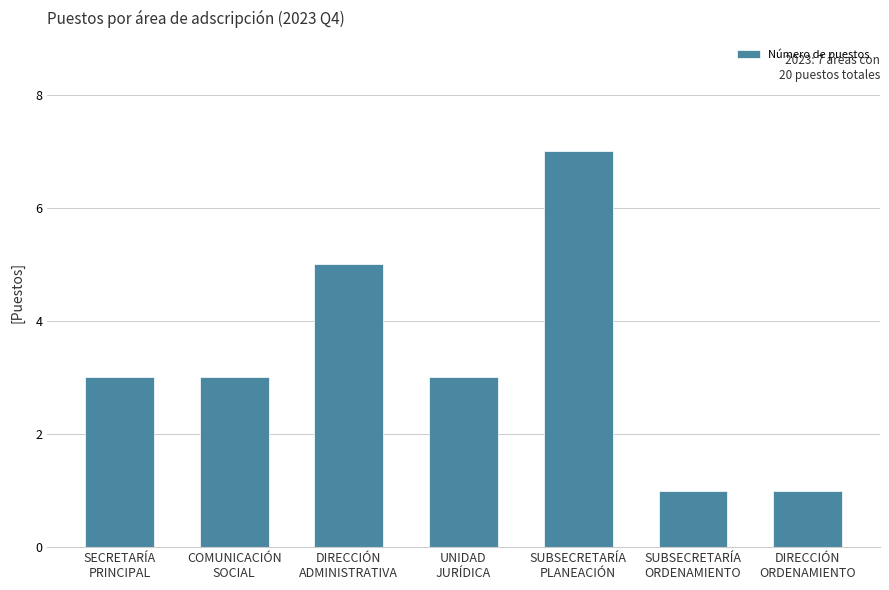

Reading left to right, list all the values displayed in this chart.

SECRETARÍA
PRINCIPAL=3	COMUNICACIÓN
SOCIAL=3	DIRECCIÓN
ADMINISTRATIVA=5	UNIDAD
JURÍDICA=3	SUBSECRETARÍA
PLANEACIÓN=7	SUBSECRETARÍA
ORDENAMIENTO=1	DIRECCIÓN
ORDENAMIENTO=1